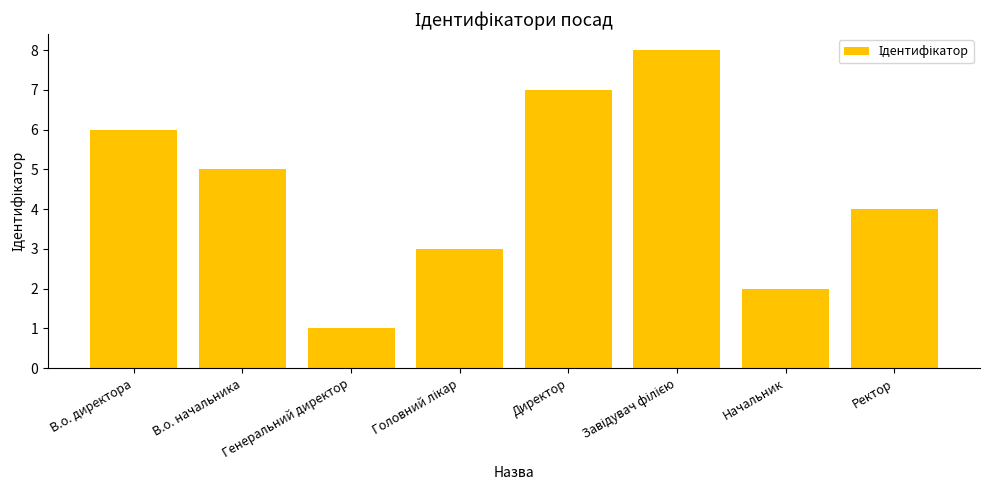

Does the chart contain any negative values?

No